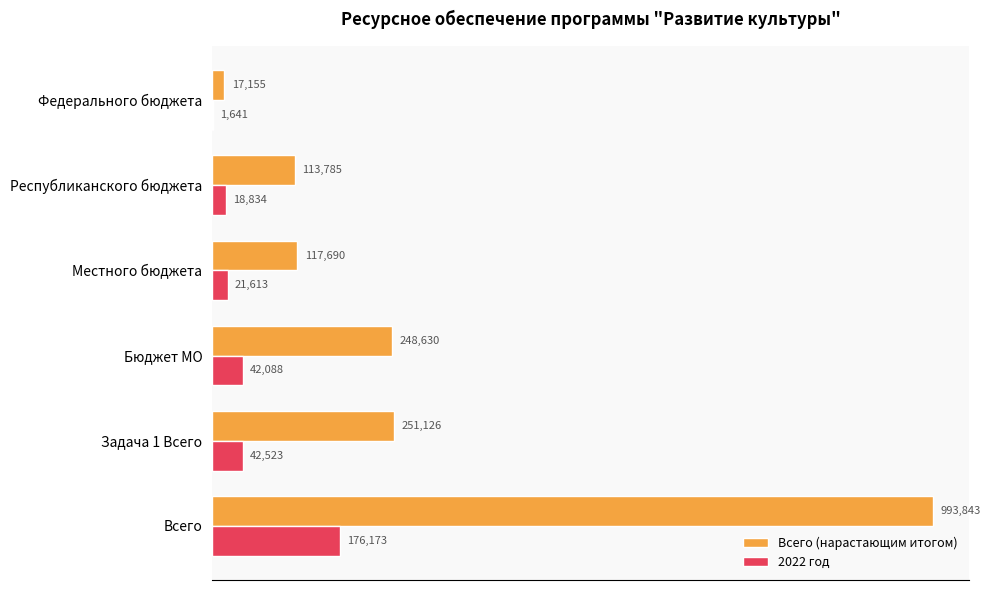

Rank the series by their maximum value, from lowest to highest.

2022 год, Всего (нарастающим итогом)